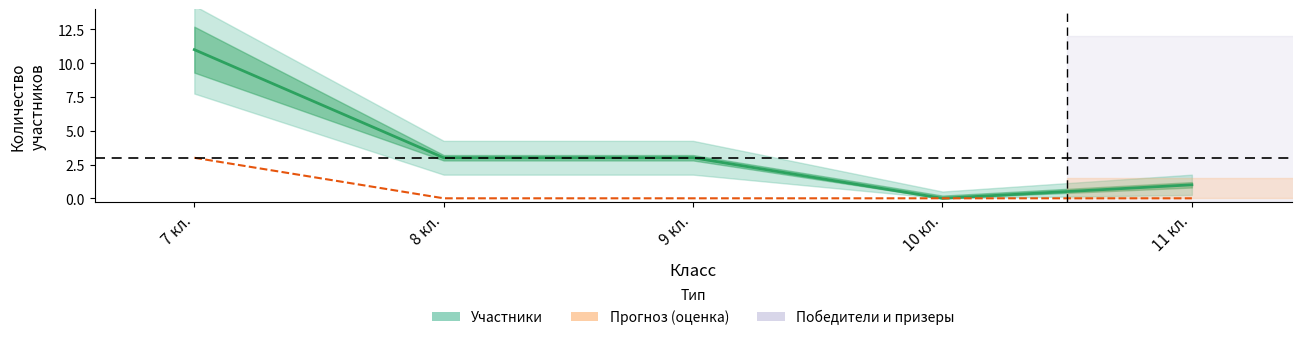

How many Победители и призеры values are between 0 and 1?

4